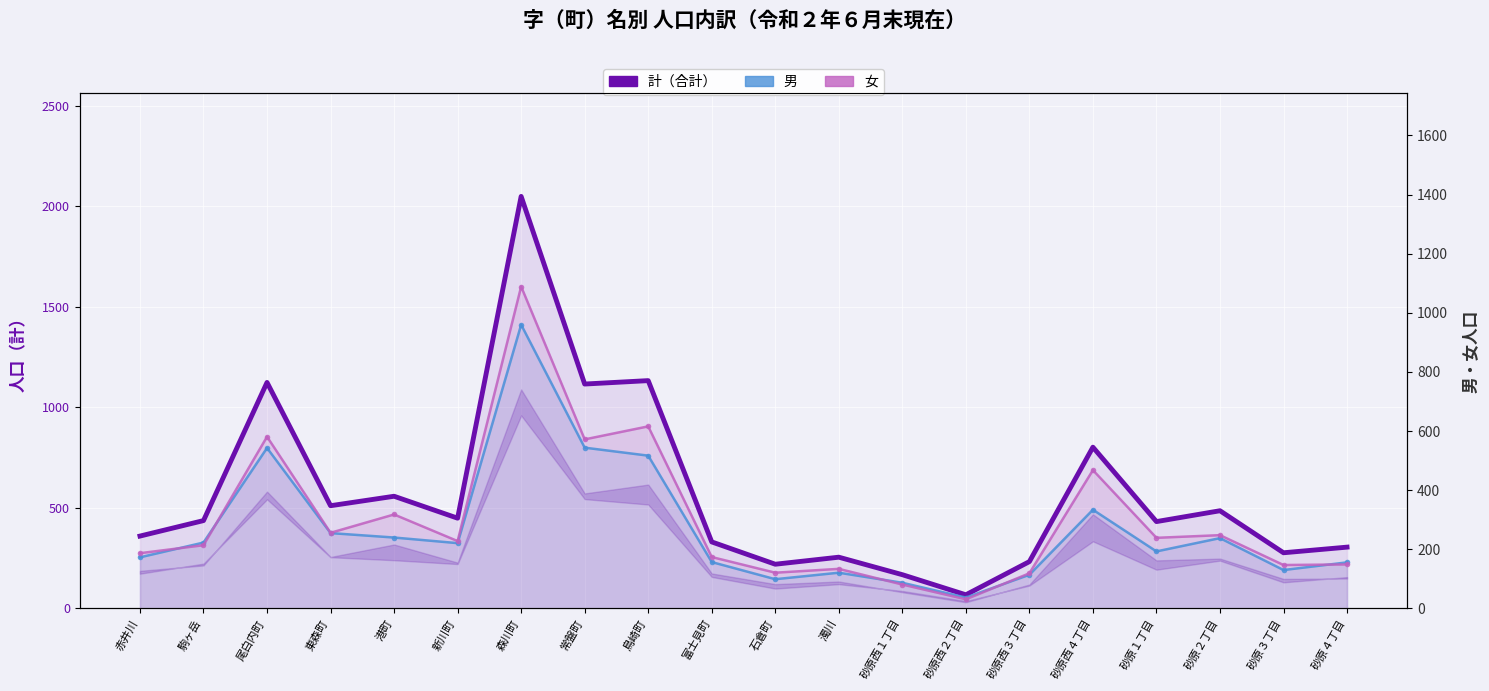

What is the label of the 17th point from the left?

砂原１丁目